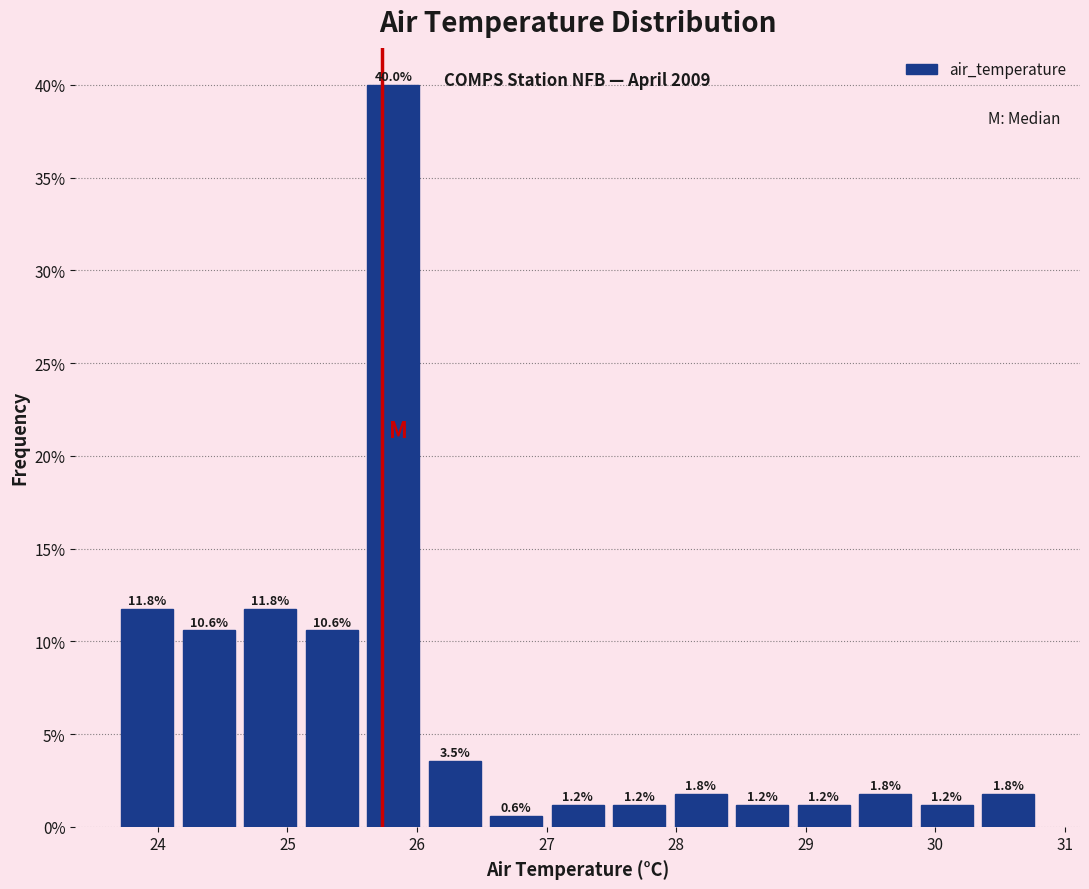

Reading left to right, transcribe this chart: for each bar, give the range it covers on the x-axis and its height. The bar edges are not printed on the chart, so give them approximately, as read against the axis.

23.7 to 24.2: 11.8
24.2 to 24.6: 10.6
24.6 to 25.1: 11.8
25.1 to 25.6: 10.6
25.6 to 26.1: 40.0
26.1 to 26.5: 3.5
26.5 to 27.0: 0.6
27.0 to 27.5: 1.2
27.5 to 28.0: 1.2
28.0 to 28.4: 1.8
28.4 to 28.9: 1.2
28.9 to 29.4: 1.2
29.4 to 29.9: 1.8
29.9 to 30.3: 1.2
30.3 to 30.8: 1.8